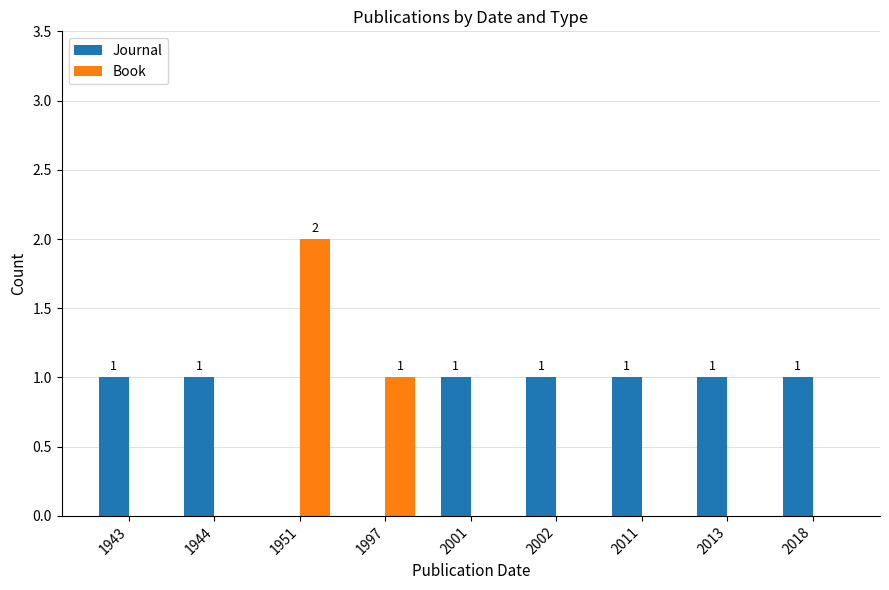

What is the sum of the Book values at 1951 and 1997?

3